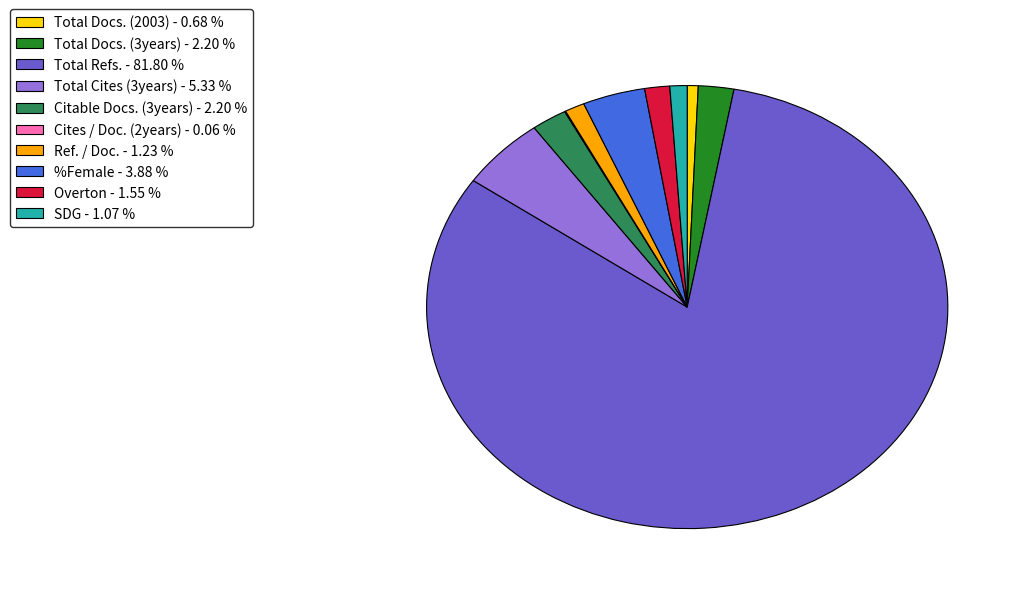

Combined, do Total Refs. - 81.80 % and Total Docs. (3years) - 2.20 % account for over 50%?

Yes